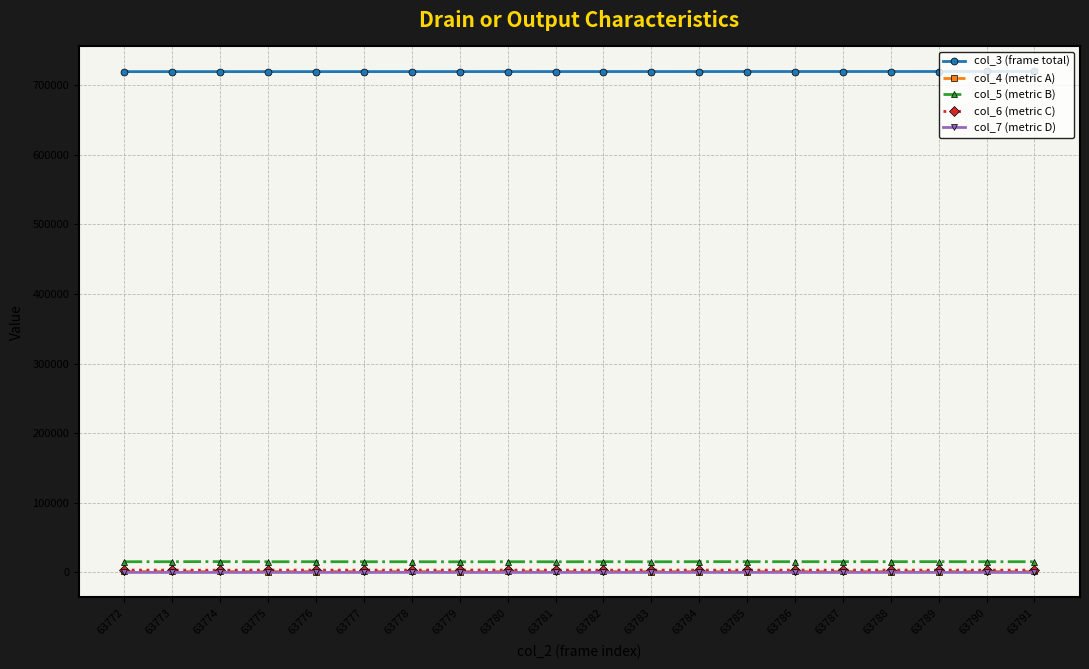

How many lines are shown in the chart?

5